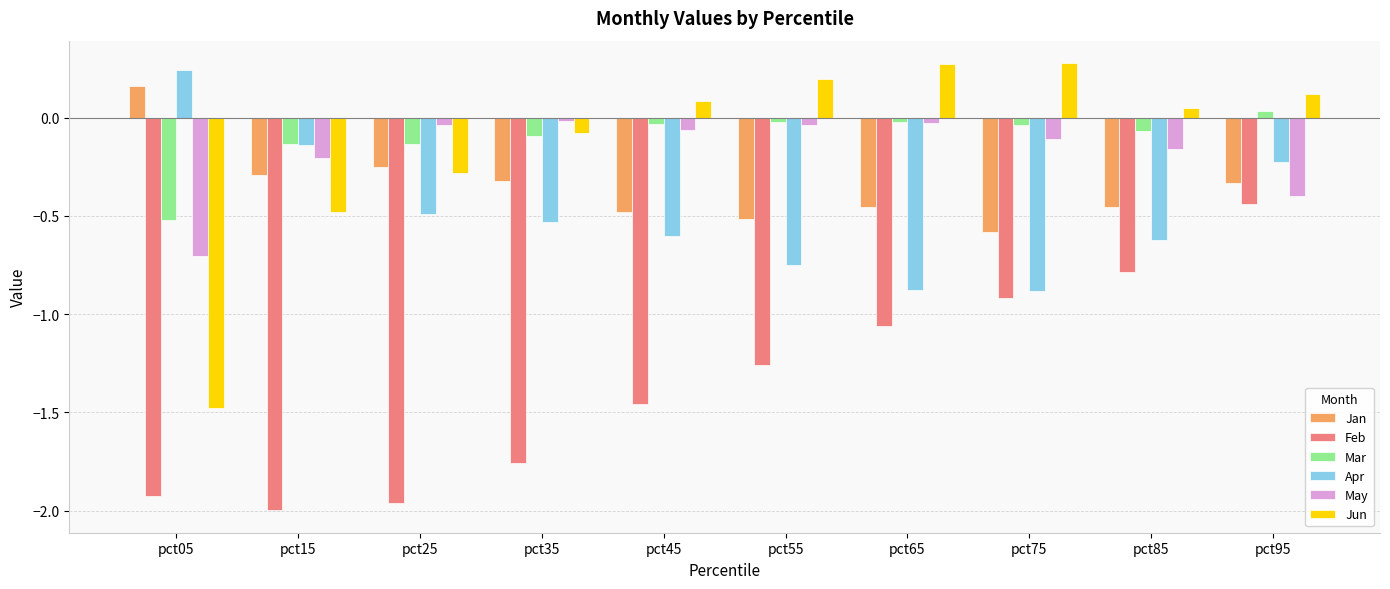

At which label does Feb reach its peak?

pct95